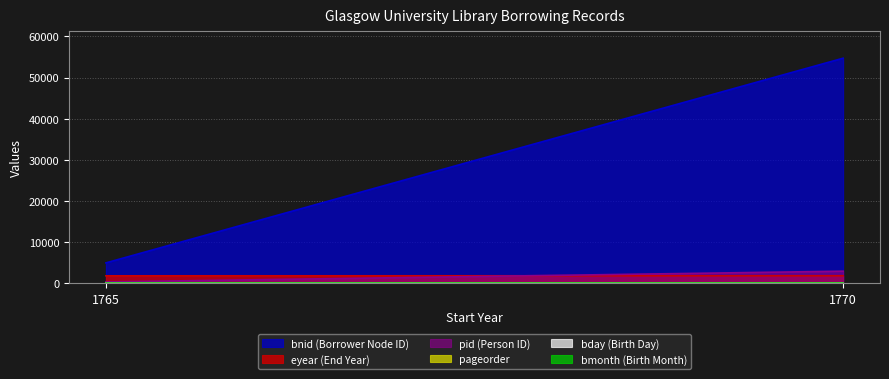

Does the chart have visible grid lines?

Yes